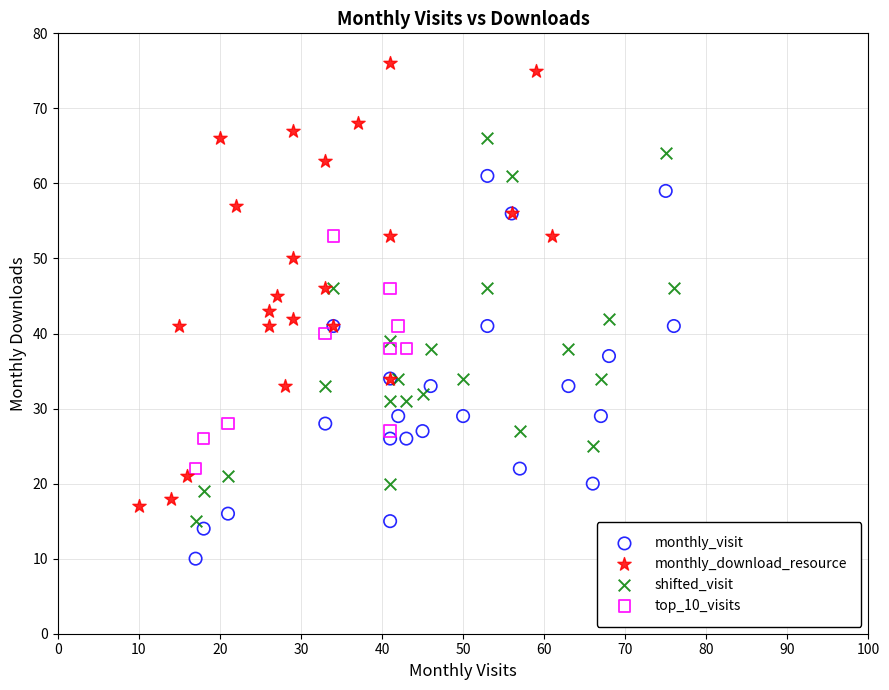

Which series reaches the minimum Y coordinate?

monthly_visit